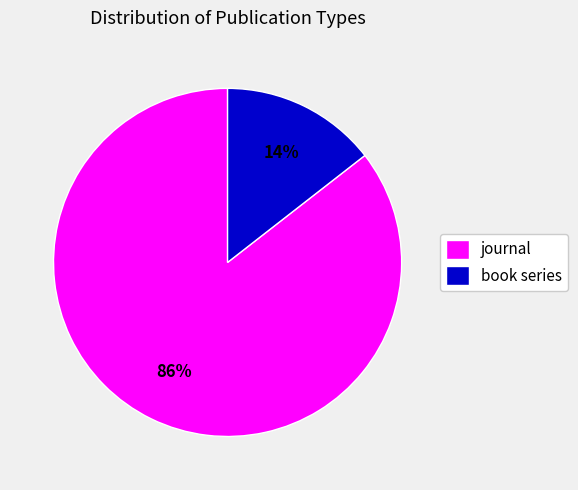

Which slice is the smallest?

book series